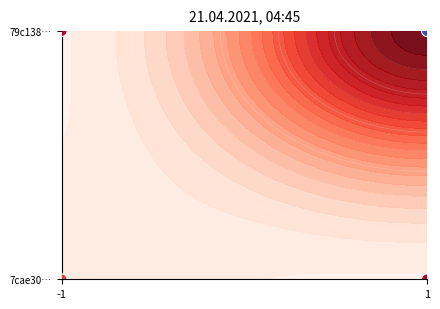

How many positive values are there?

2